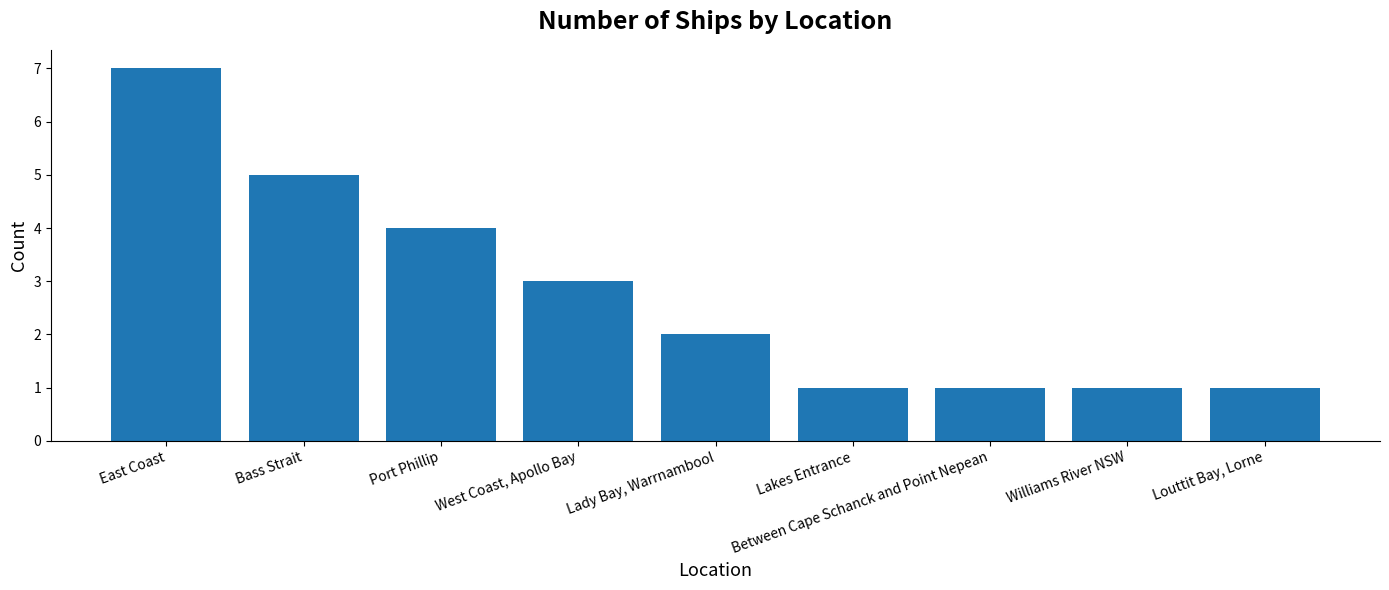

What is the change in value from Lady Bay, Warrnambool to Lakes Entrance?

-1